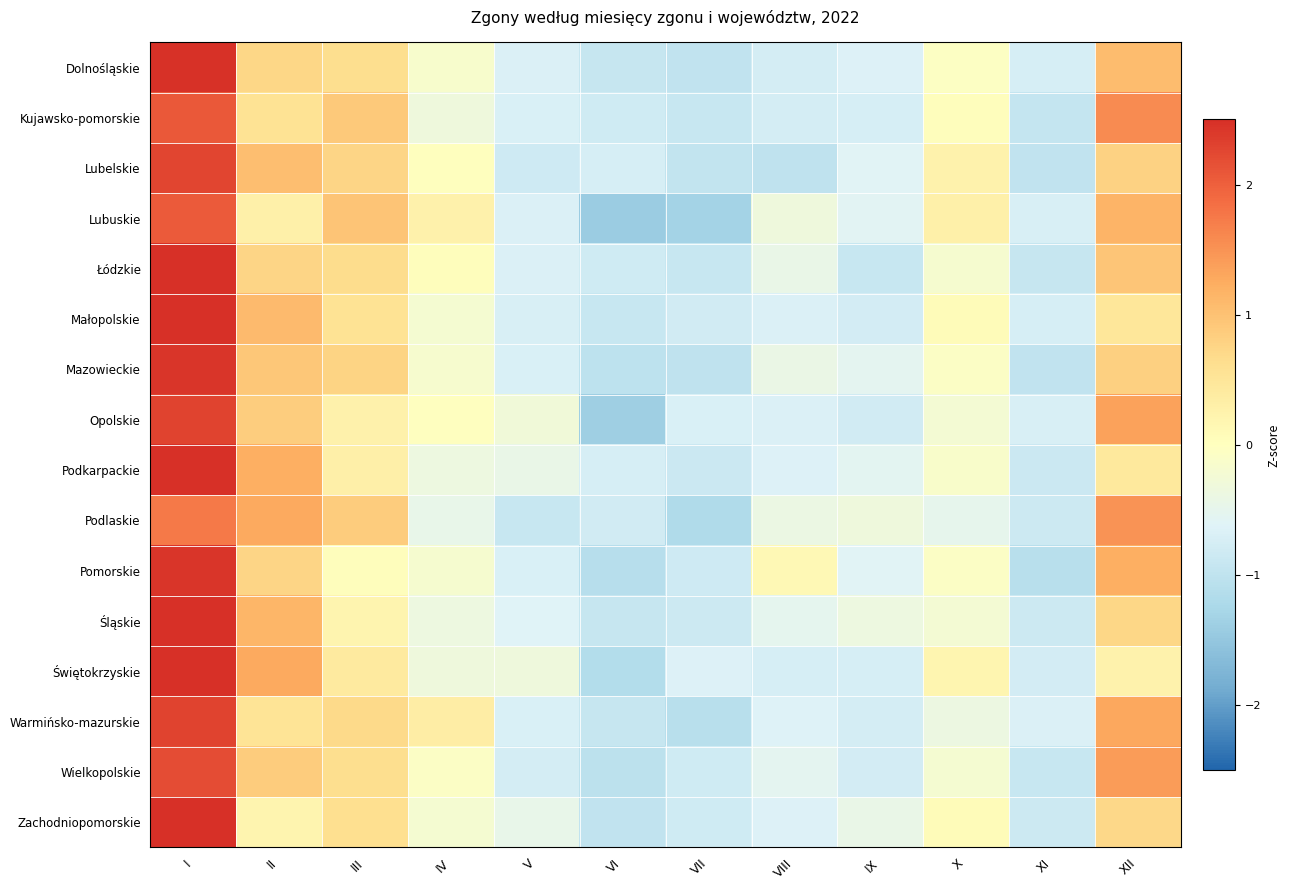

Reading left to right, transcribe all the data shown in this chart.

Dolnośląskie: I=2.5	II=0.7	III=0.6	IV=-0.1	V=-0.7	VI=-0.9	VII=-1.0	VIII=-0.8	IX=-0.6	X=-0.0	XI=-0.7	XII=1.1
Kujawsko-pomorskie: I=2.1	II=0.6	III=0.9	IV=-0.3	V=-0.7	VI=-0.8	VII=-0.9	VIII=-0.8	IX=-0.7	X=0.0	XI=-0.9	XII=1.6
Lubelskie: I=2.3	II=1.0	III=0.8	IV=0.0	V=-0.8	VI=-0.7	VII=-1.0	VIII=-1.0	IX=-0.6	X=0.2	XI=-1.0	XII=0.8
Lubuskie: I=2.1	II=0.3	III=1.0	IV=0.3	V=-0.7	VI=-1.4	VII=-1.3	VIII=-0.3	IX=-0.6	X=0.3	XI=-0.7	XII=1.2
Łódzkie: I=2.5	II=0.8	III=0.6	IV=0.0	V=-0.7	VI=-0.8	VII=-0.9	VIII=-0.4	IX=-0.9	X=-0.2	XI=-0.9	XII=0.9
Małopolskie: I=2.6	II=1.1	III=0.6	IV=-0.2	V=-0.7	VI=-0.9	VII=-0.8	VIII=-0.7	IX=-0.8	X=0.1	XI=-0.7	XII=0.5
Mazowieckie: I=2.4	II=0.9	III=0.8	IV=-0.2	V=-0.7	VI=-1.0	VII=-1.0	VIII=-0.4	IX=-0.5	X=-0.1	XI=-1.0	XII=0.8
Opolskie: I=2.3	II=0.9	III=0.3	IV=-0.0	V=-0.3	VI=-1.4	VII=-0.7	VIII=-0.7	IX=-0.8	X=-0.2	XI=-0.7	XII=1.4
Podkarpackie: I=2.7	II=1.2	III=0.3	IV=-0.4	V=-0.4	VI=-0.7	VII=-0.9	VIII=-0.7	IX=-0.6	X=-0.1	XI=-0.9	XII=0.4
Podlaskie: I=1.8	II=1.3	III=0.9	IV=-0.5	V=-0.9	VI=-0.8	VII=-1.2	VIII=-0.4	IX=-0.3	X=-0.5	XI=-0.8	XII=1.5
Pomorskie: I=2.4	II=0.8	III=0.0	IV=-0.2	V=-0.7	VI=-1.1	VII=-0.8	VIII=0.1	IX=-0.6	X=-0.1	XI=-1.1	XII=1.2
Śląskie: I=2.6	II=1.1	III=0.2	IV=-0.4	V=-0.6	VI=-0.9	VII=-0.8	VIII=-0.5	IX=-0.4	X=-0.2	XI=-0.8	XII=0.7
Świętokrzyskie: I=2.5	II=1.3	III=0.4	IV=-0.3	V=-0.3	VI=-1.1	VII=-0.7	VIII=-0.7	IX=-0.7	X=0.2	XI=-0.8	XII=0.3
Warmińsko-mazurskie: I=2.3	II=0.5	III=0.7	IV=0.3	V=-0.7	VI=-0.9	VII=-1.1	VIII=-0.6	IX=-0.8	X=-0.4	XI=-0.7	XII=1.3
Wielkopolskie: I=2.2	II=0.9	III=0.6	IV=-0.1	V=-0.8	VI=-1.0	VII=-0.8	VIII=-0.5	IX=-0.8	X=-0.2	XI=-0.9	XII=1.4
Zachodniopomorskie: I=2.8	II=0.2	III=0.6	IV=-0.2	V=-0.5	VI=-1.0	VII=-0.8	VIII=-0.6	IX=-0.4	X=0.1	XI=-0.9	XII=0.7